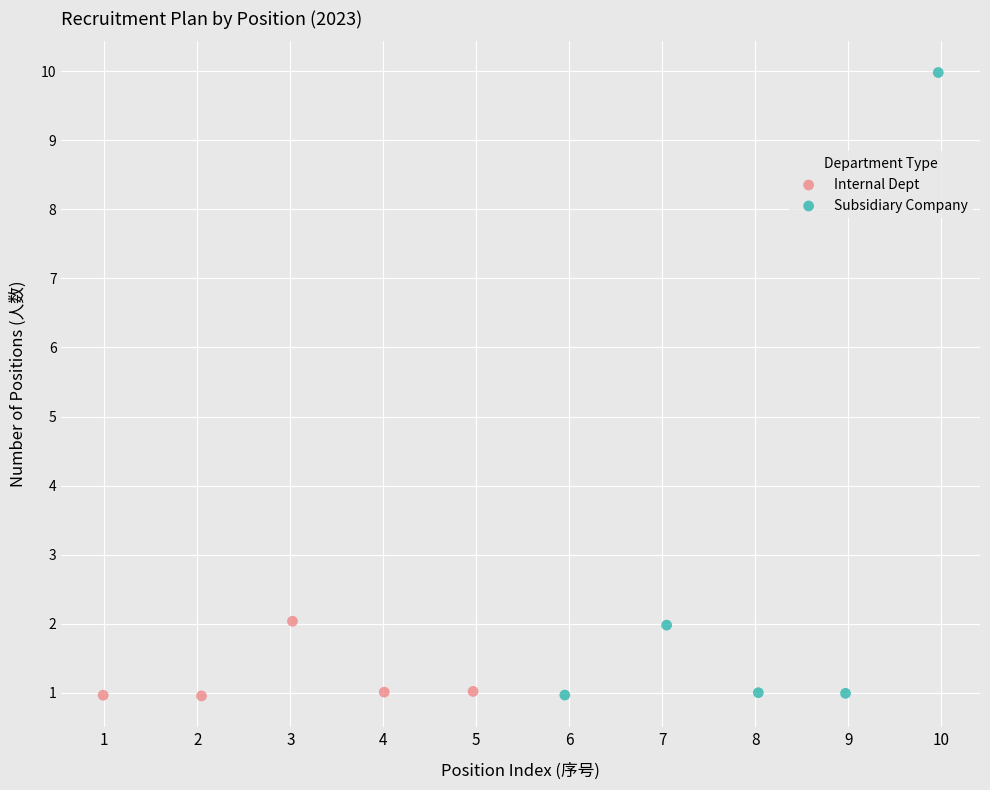

Which series contains the highest Y value?

Subsidiary Company